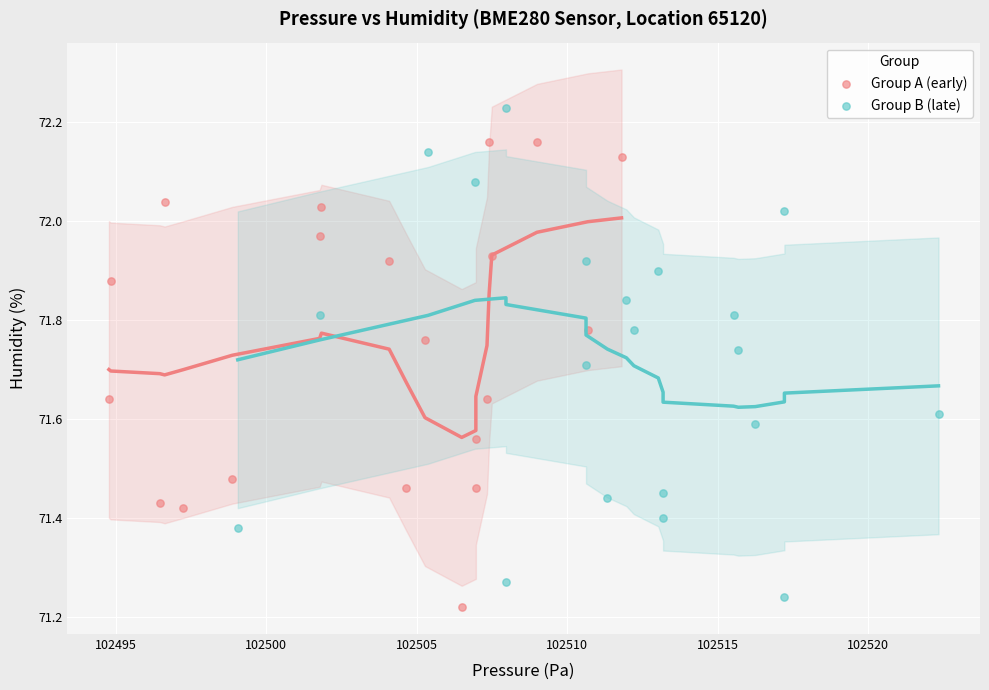

Which series reaches the maximum Y coordinate?

Group B (late)